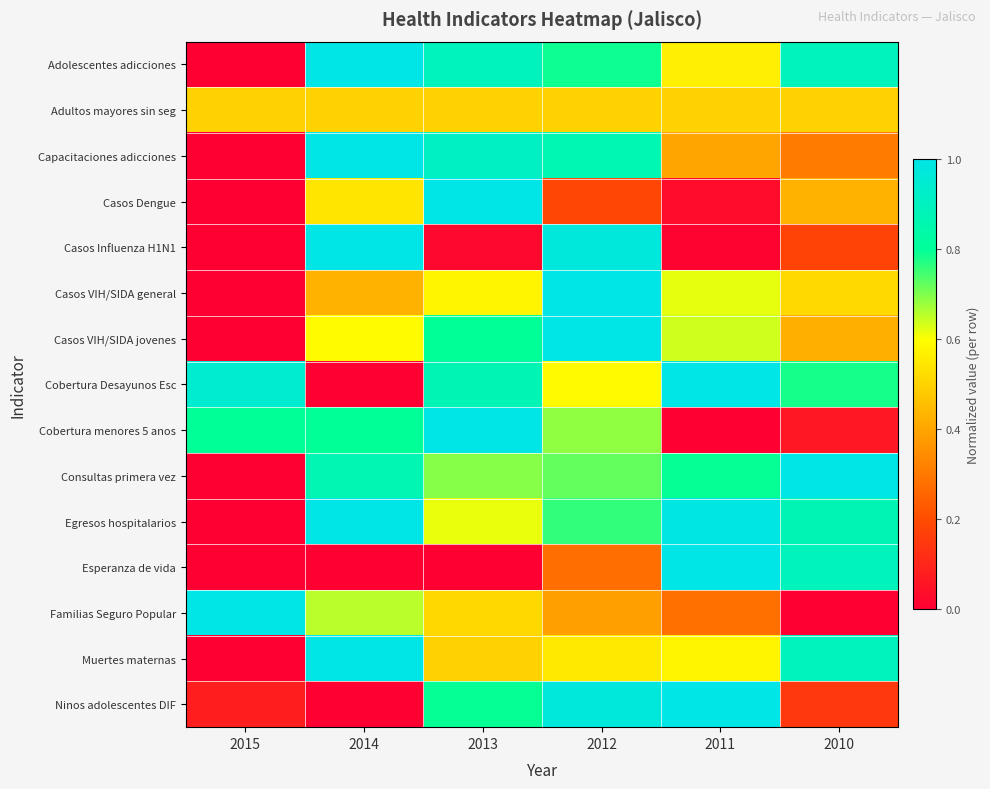

What is the difference between the highest and lowest values at 2013?

1.0